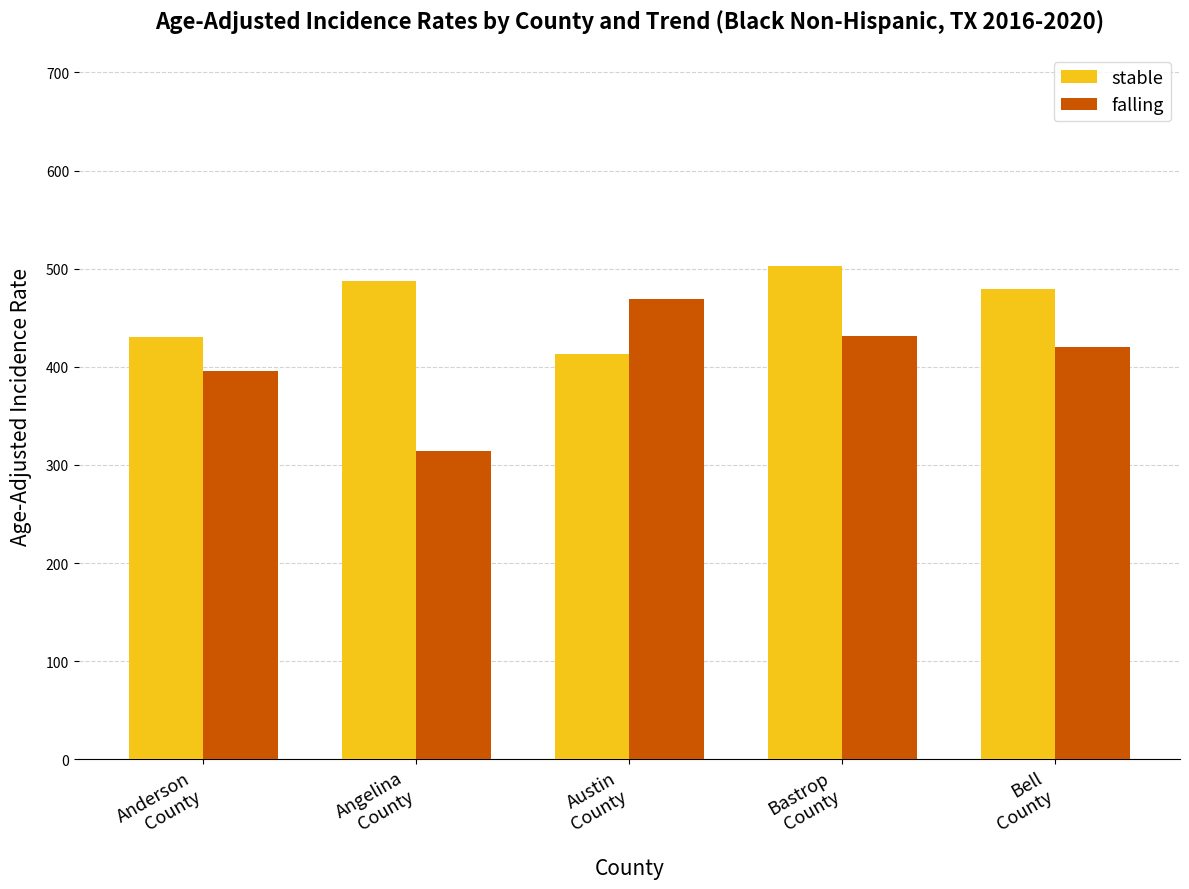

What is the difference between the maximum and second lowest values in the falling series?

72.9